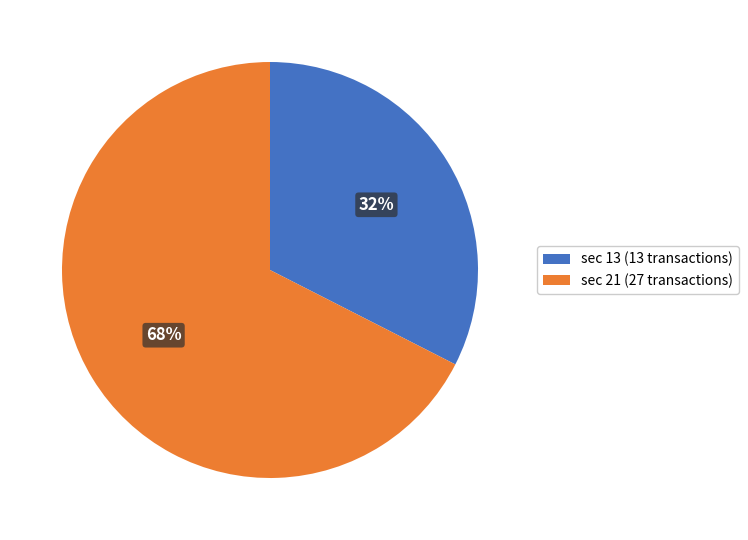

Which has a higher value, sec 13 (13 transactions) or sec 21 (27 transactions)?

sec 21 (27 transactions)